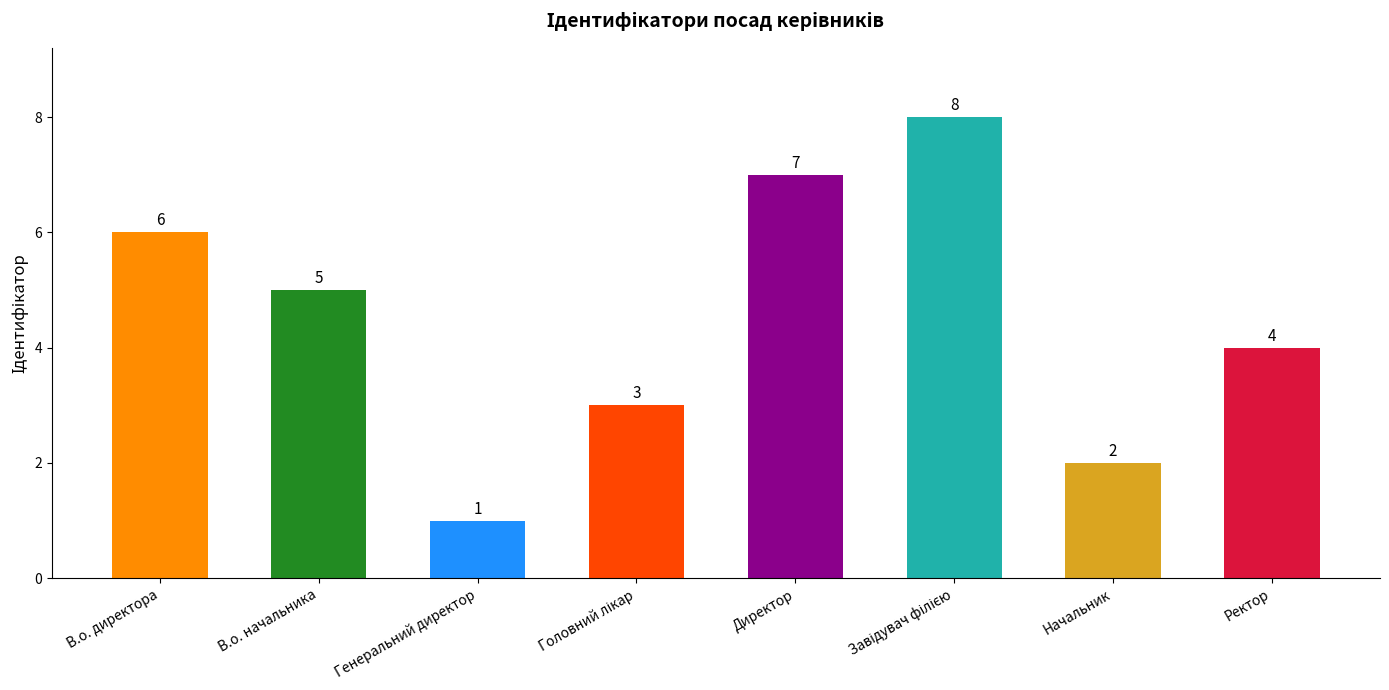

Where does the data first go above 5?

В.о. директора